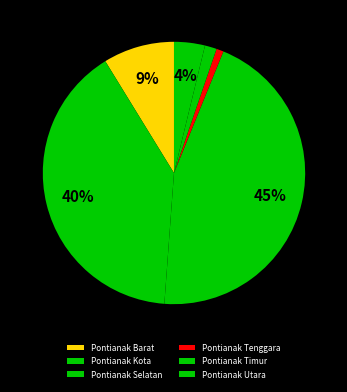

Which category has the biggest portion of the pie?

Pontianak Selatan